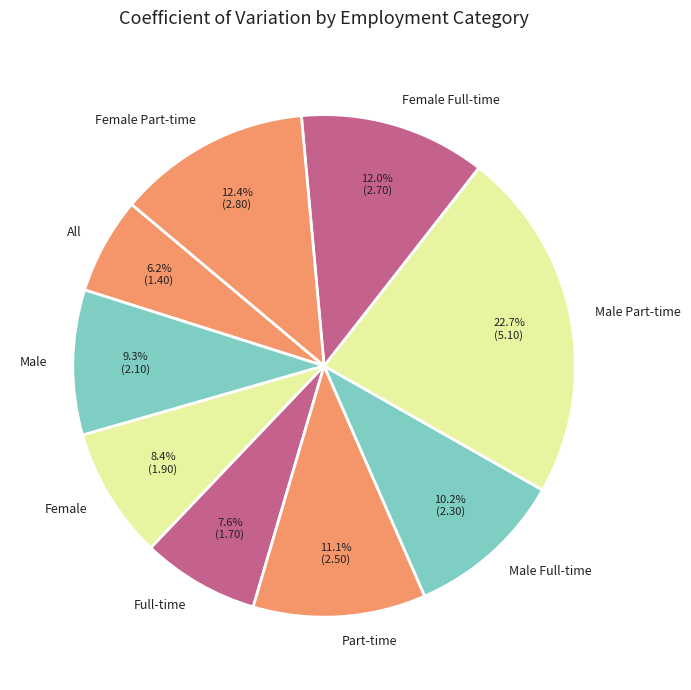

How many segments does this pie chart have?

9